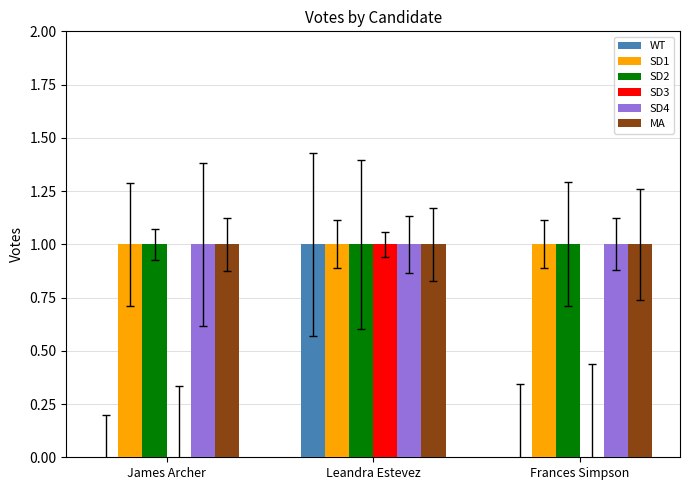

What is the sum of the SD2 values at Frances Simpson and Leandra Estevez?

2